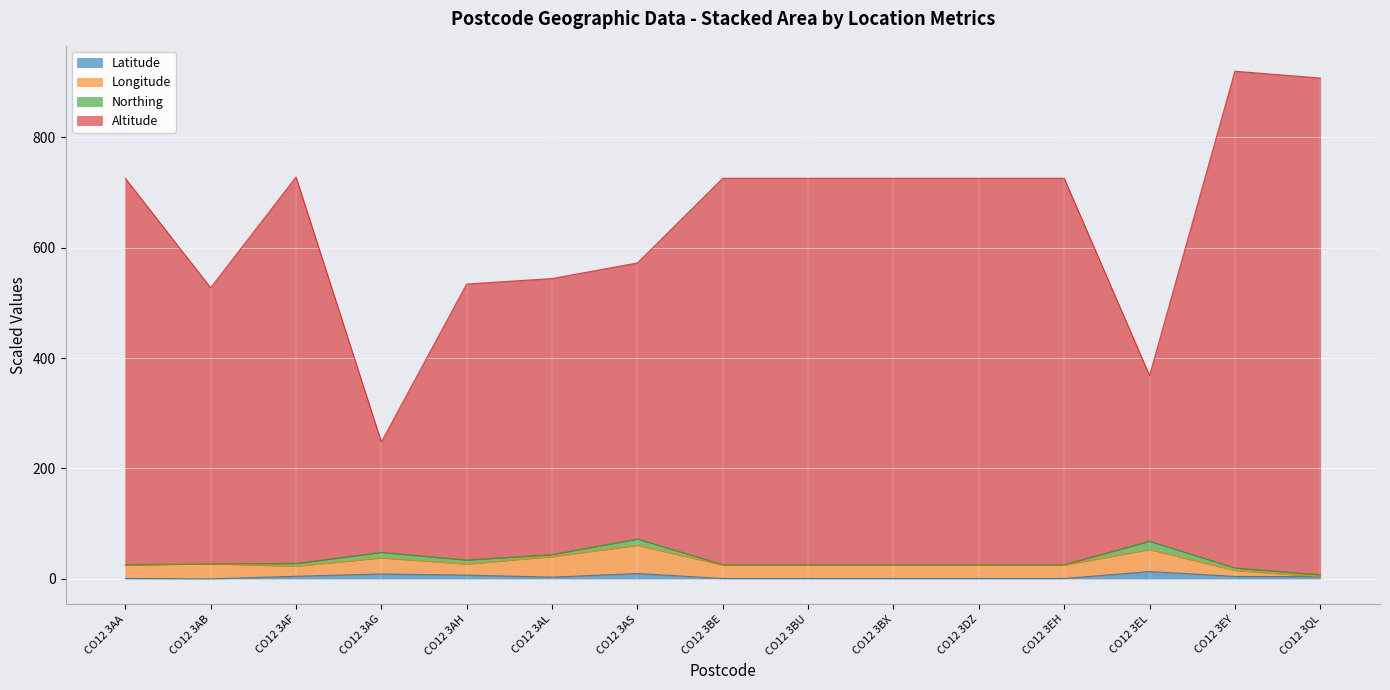

At which label does Altitude reach its peak?

CO12 3EY